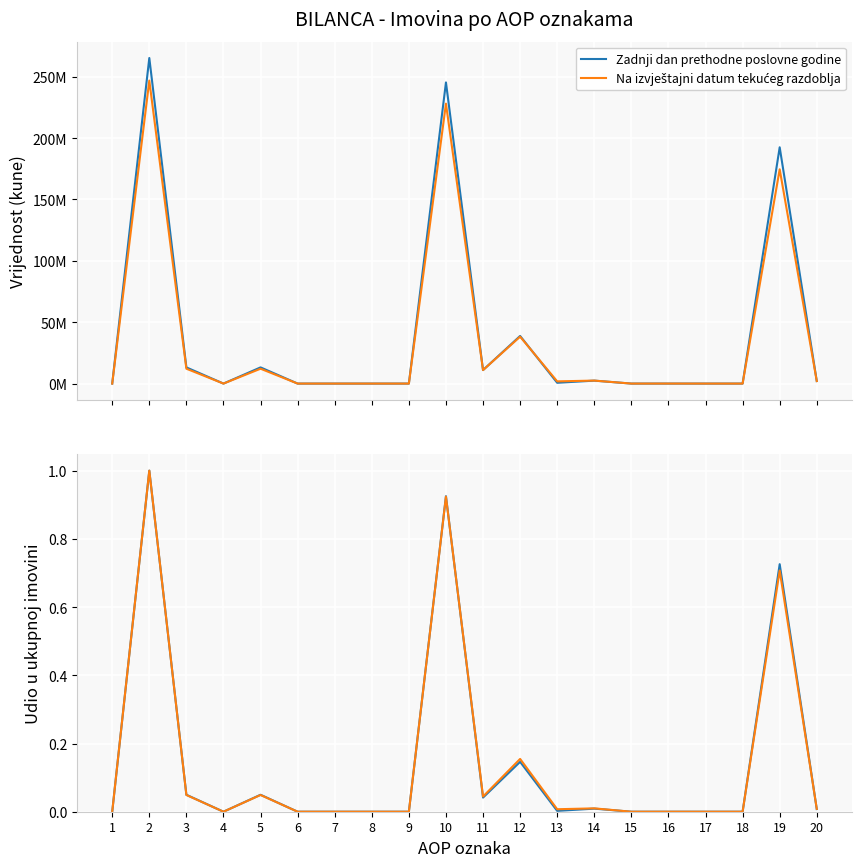

What are all the series names shown in the legend?

Zadnji dan prethodne poslovne godine, Na izvještajni datum tekućeg razdoblja